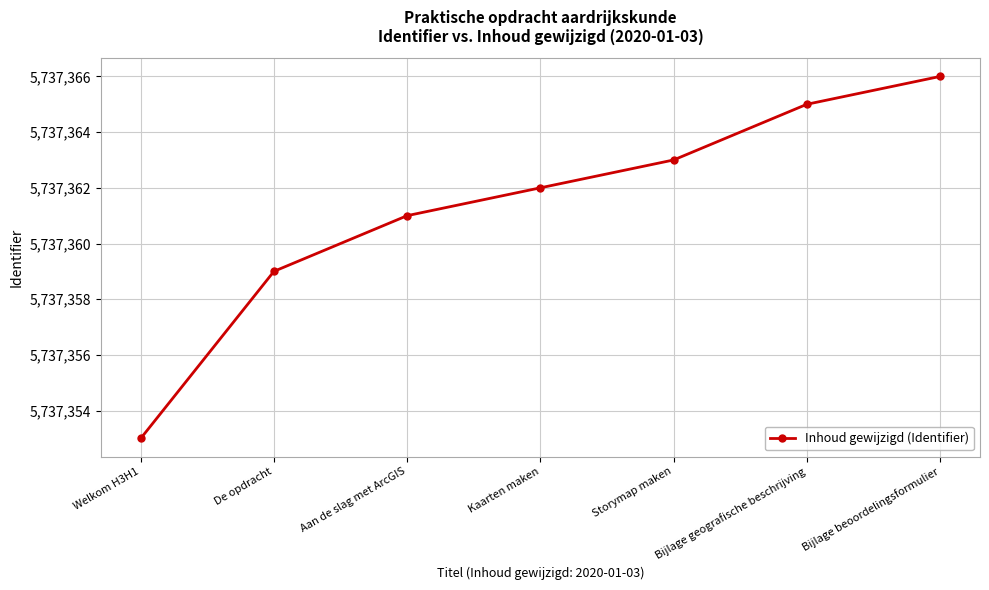

Between De opdracht and Storymap maken, which is larger?

Storymap maken